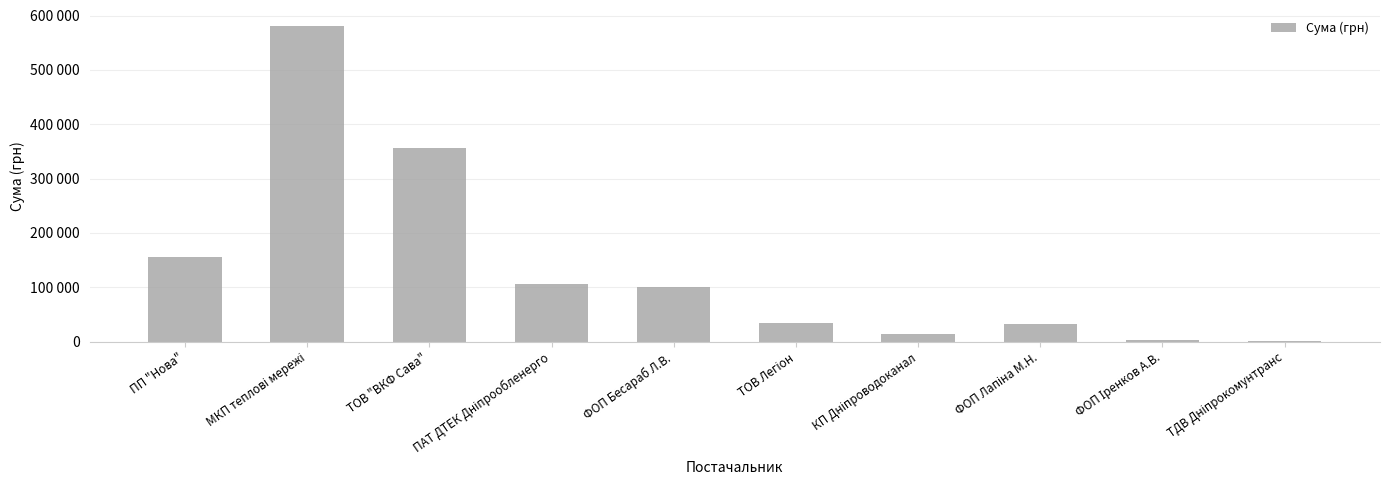

True or false: the data shows 581080.0 at МКП теплові мережі.

True